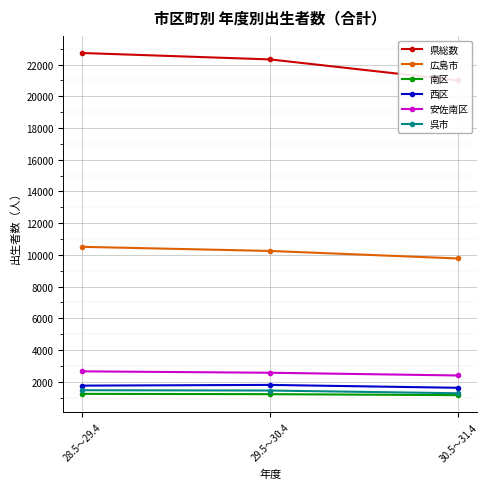

What is the difference between the highest and lowest values at 28.5～29.4?

21496